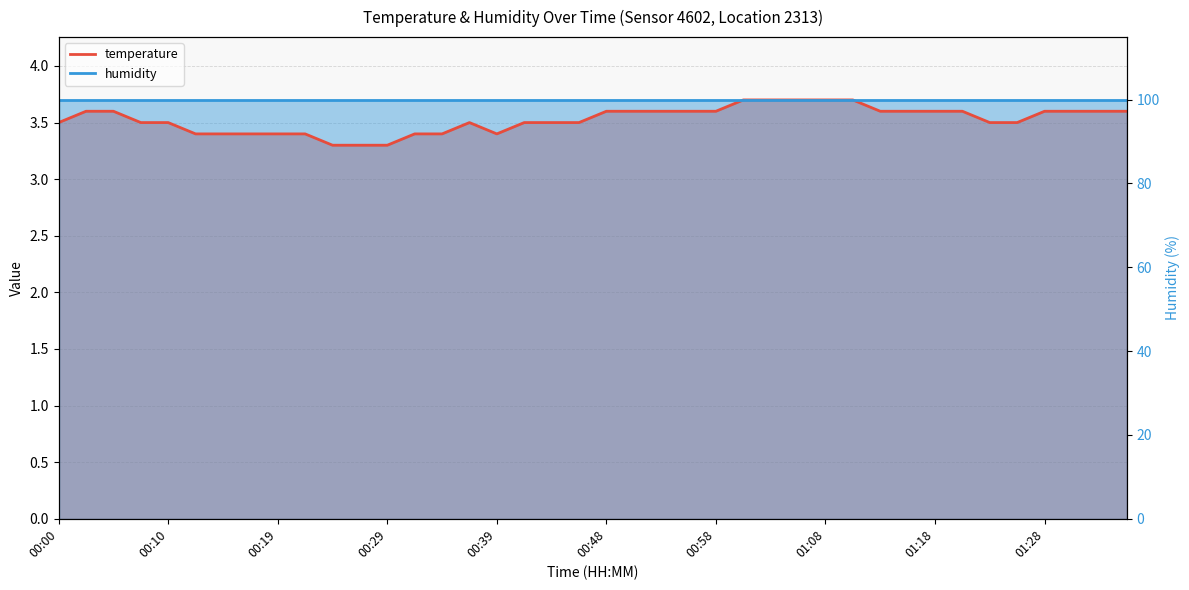

List the labels in order of value, smallest first.

00:24, 00:27, 00:29, 00:12, 00:14, 00:17, 00:19, 00:22, 00:31, 00:34, 00:39, 00:00, 00:07, 00:10, 00:36, 00:41, 00:44, 00:46, 01:23, 01:25, 00:02, 00:05, 00:48, 00:51, 00:53, 00:56, 00:58, 01:13, 01:16, 01:18, 01:21, 01:28, 01:30, 01:33, 01:35, 01:01, 01:03, 01:06, 01:08, 01:11